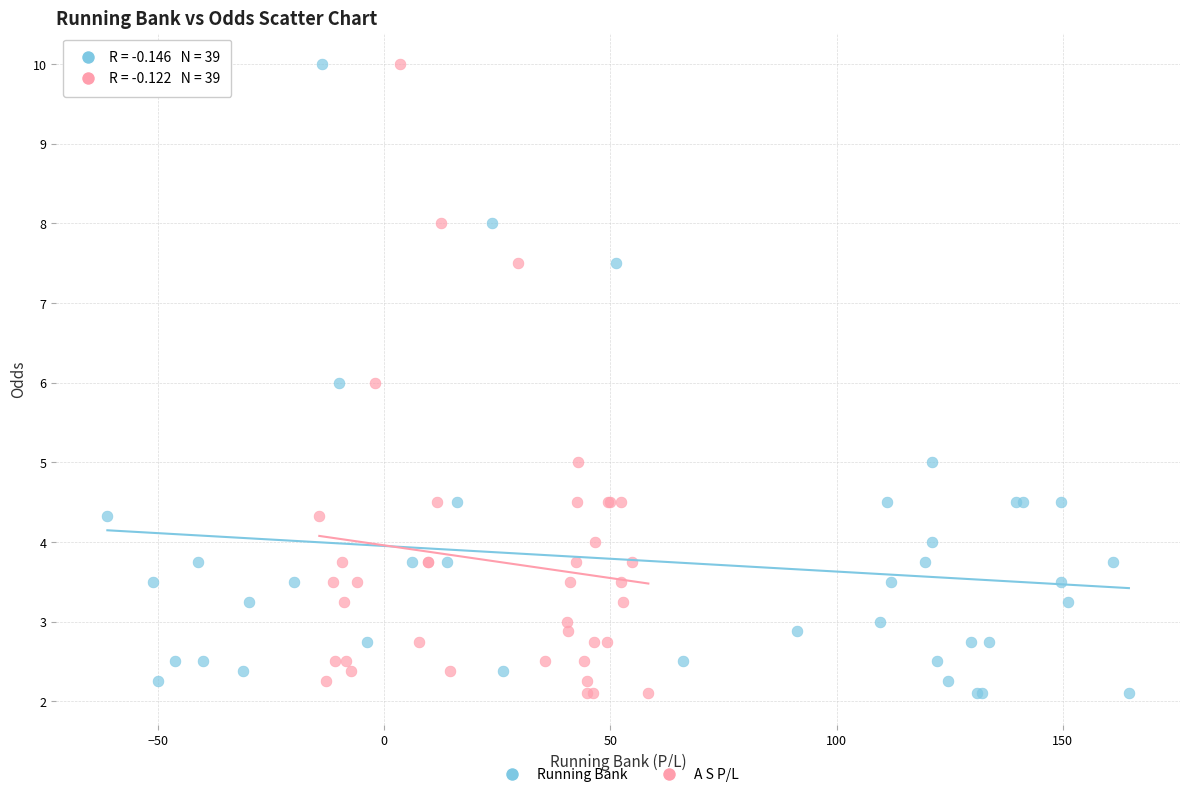

What are all the series names shown in the legend?

Running Bank, A S P/L